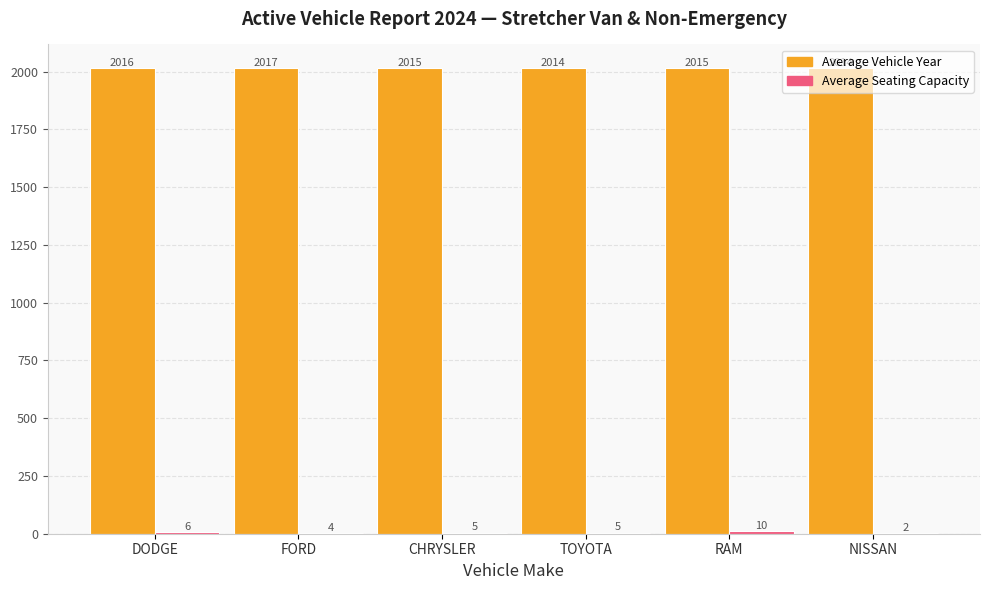

What is the maximum value shown in the chart?

2017